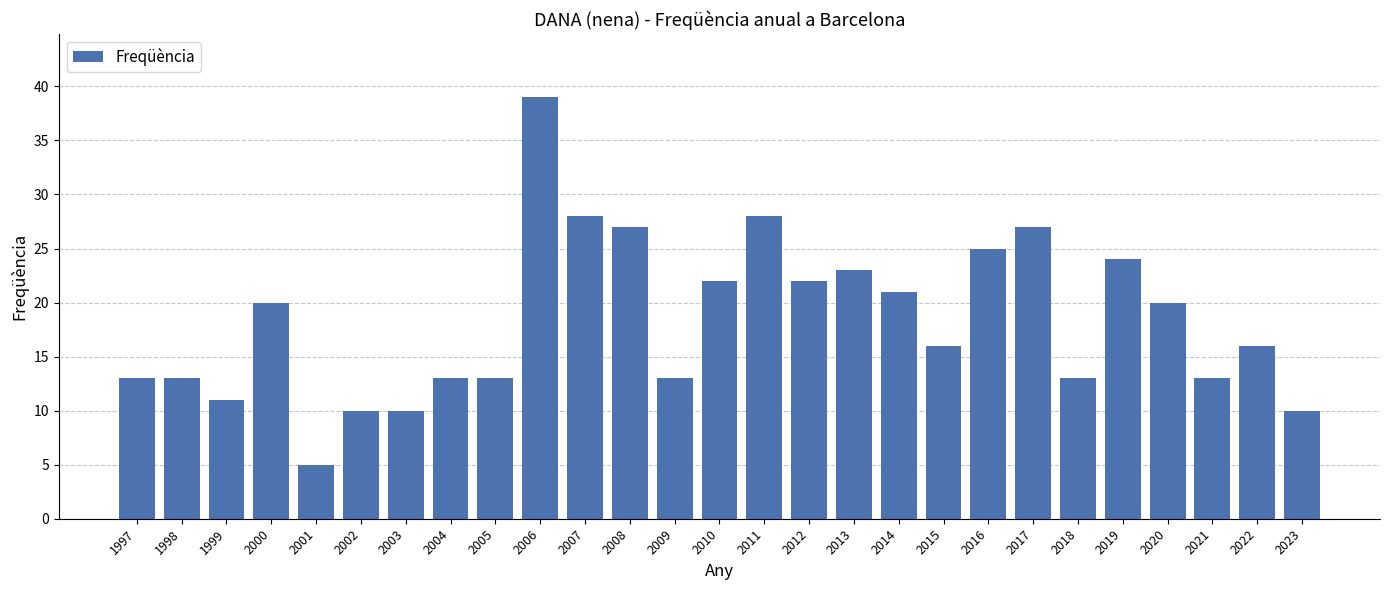

What is the approximate value at 2002, to the nearest 5?

10